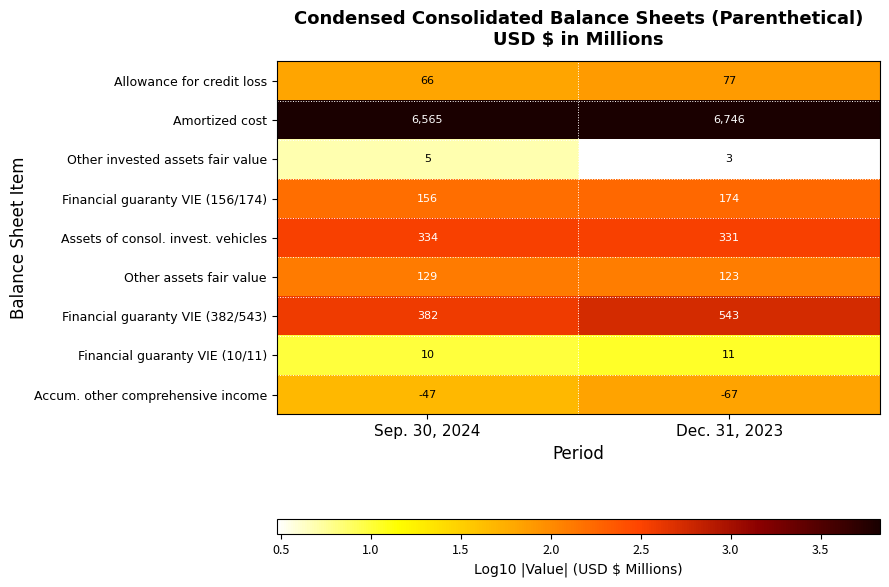

Rank the series at Sep. 30, 2024 from lowest to highest value.

Accum. other comprehensive income, Other invested assets fair value, Financial guaranty VIE (10/11), Allowance for credit loss, Other assets fair value, Financial guaranty VIE (156/174), Assets of consol. invest. vehicles, Financial guaranty VIE (382/543), Amortized cost